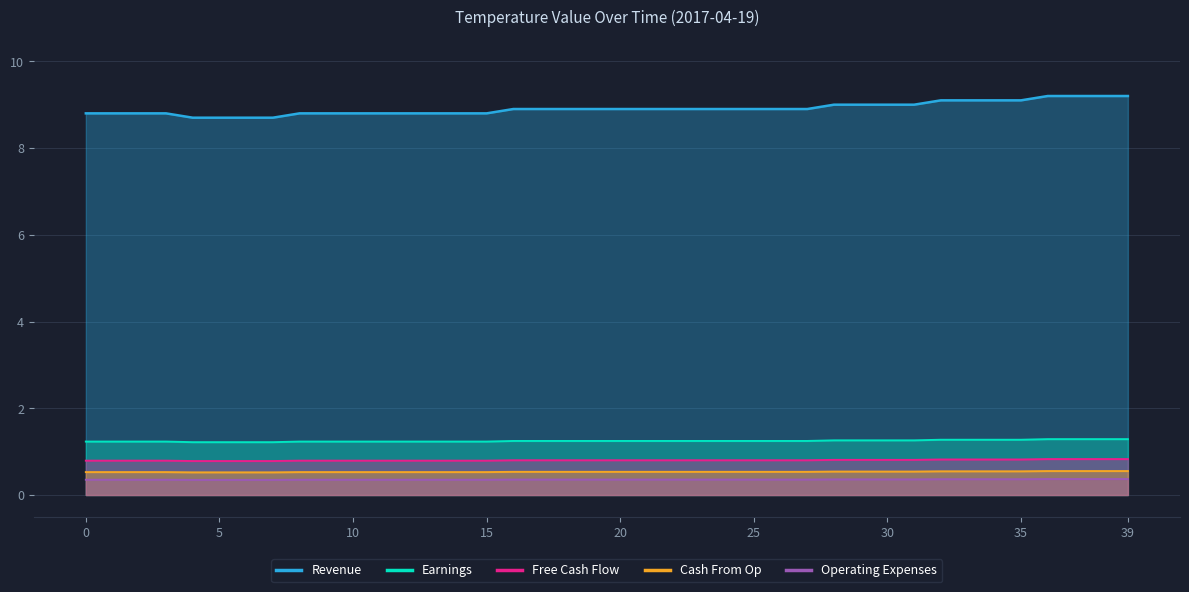

True or false: Operating Expenses and Revenue cross at least once.

False